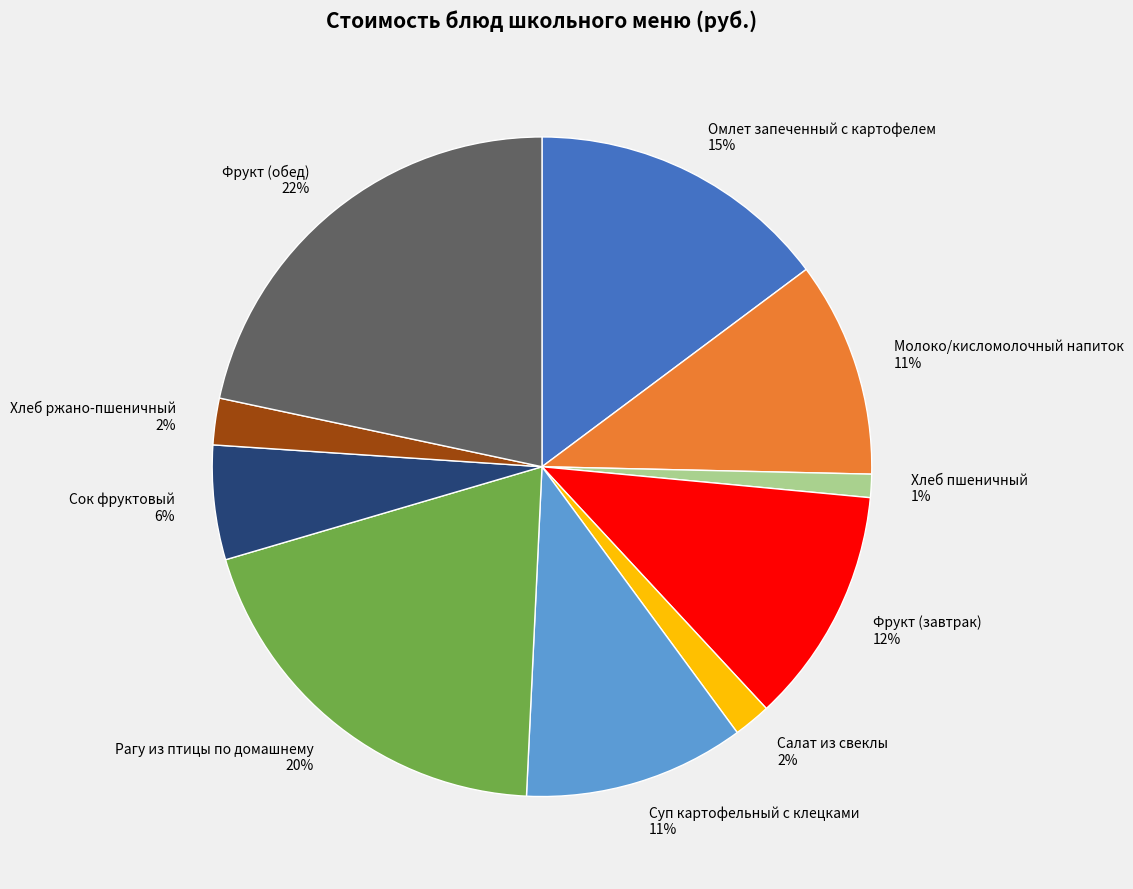

To the nearest percent, what is the difference between the Молоко/кисломолочный напиток 11% and Омлет запеченный с картофелем 15% slice percentages?

4%